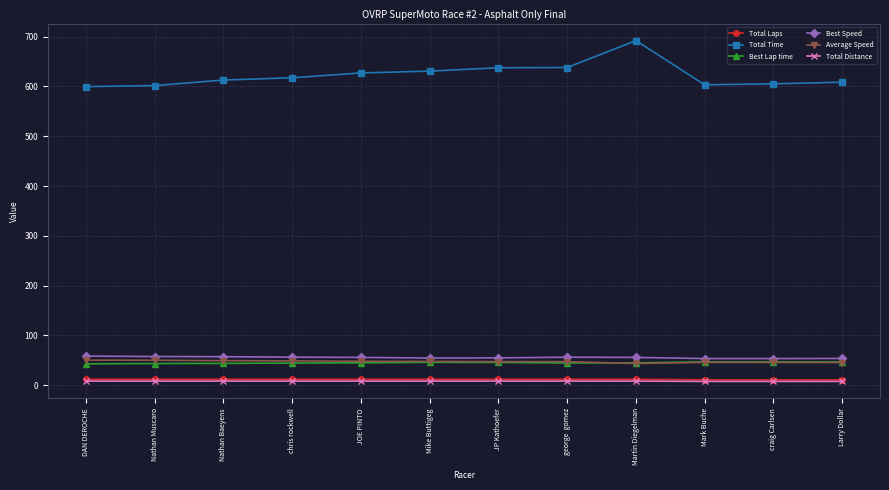

What is the sum of all Average Speed values?

571.1